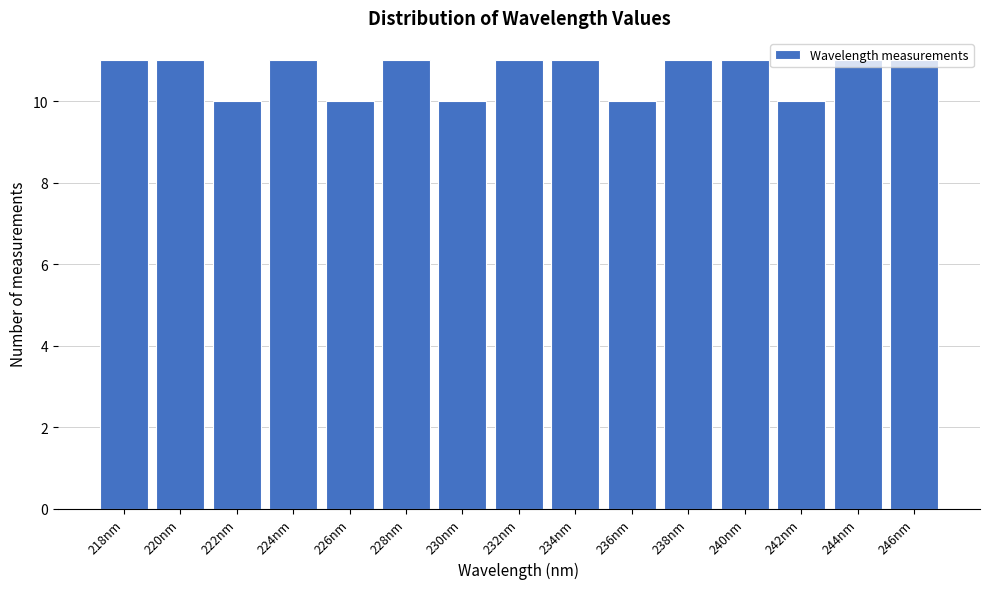

What is the greatest value displayed?

11